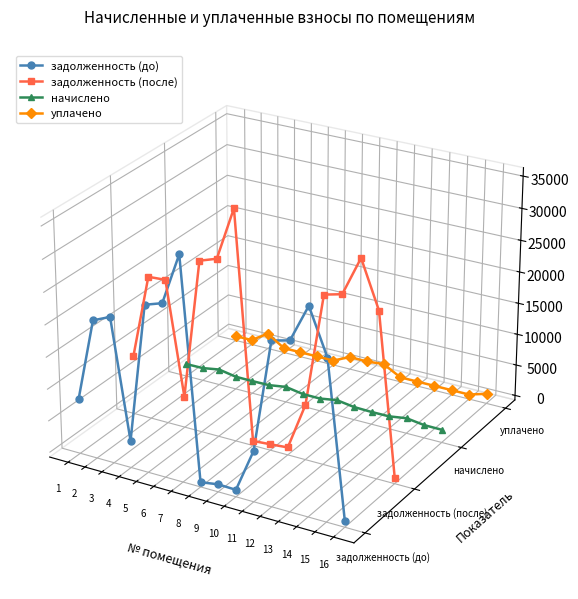

At which label does задолженность (после) reach its minimum?

16